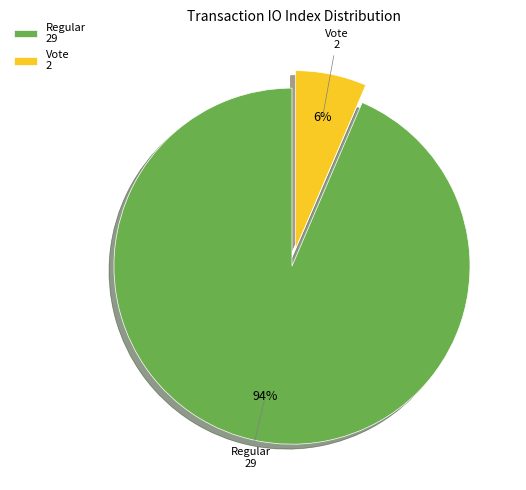

What is the smallest slice in the pie chart?

Vote